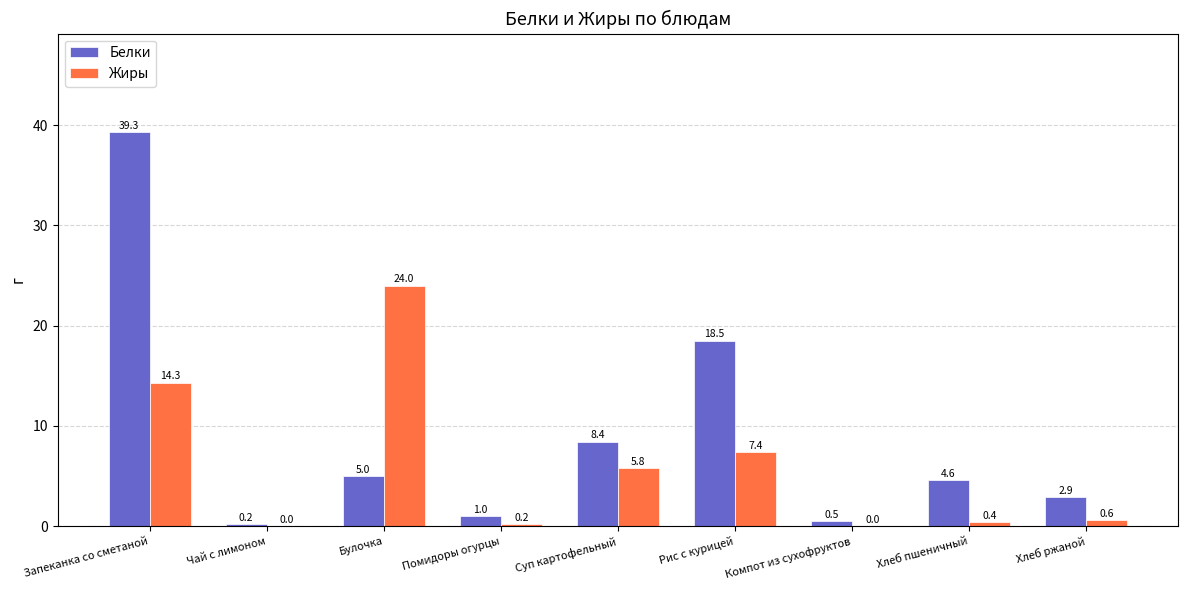

Which series has the widest spread of values?

Белки